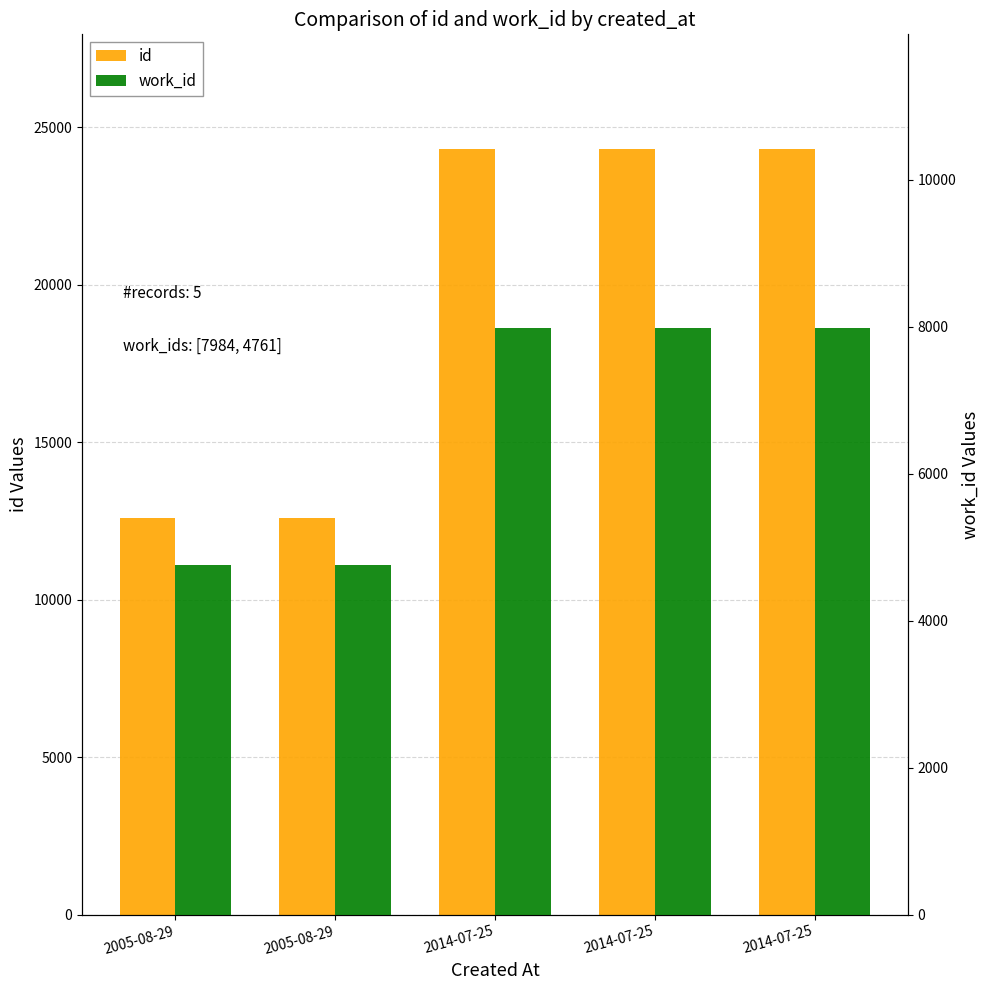

What is the highest value of the id series?

24300